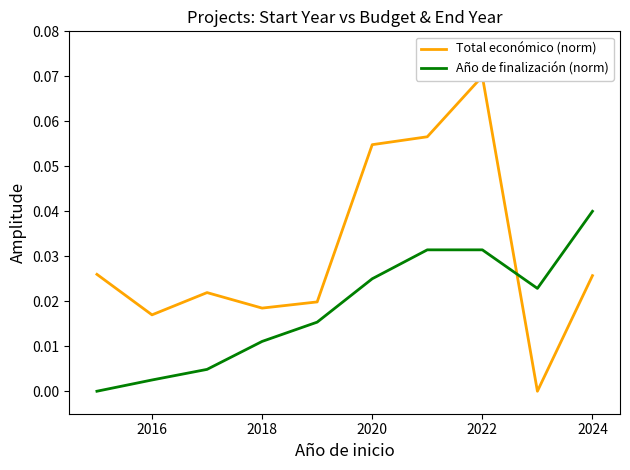

Which category has the highest value in the Año de finalización (norm) series?

2024